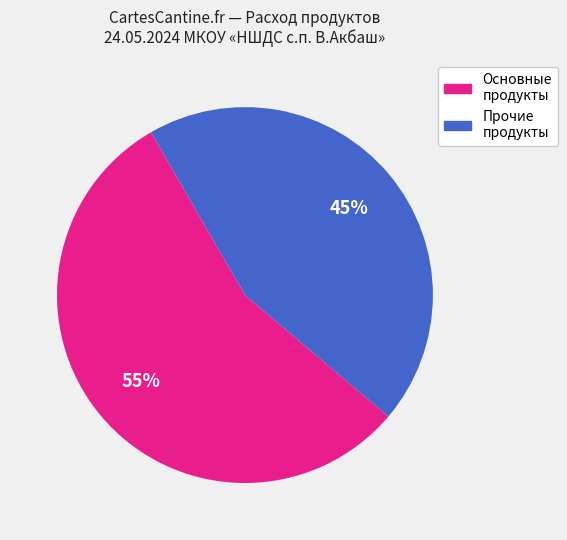

To the nearest percent, what is the average slice percentage?

50%